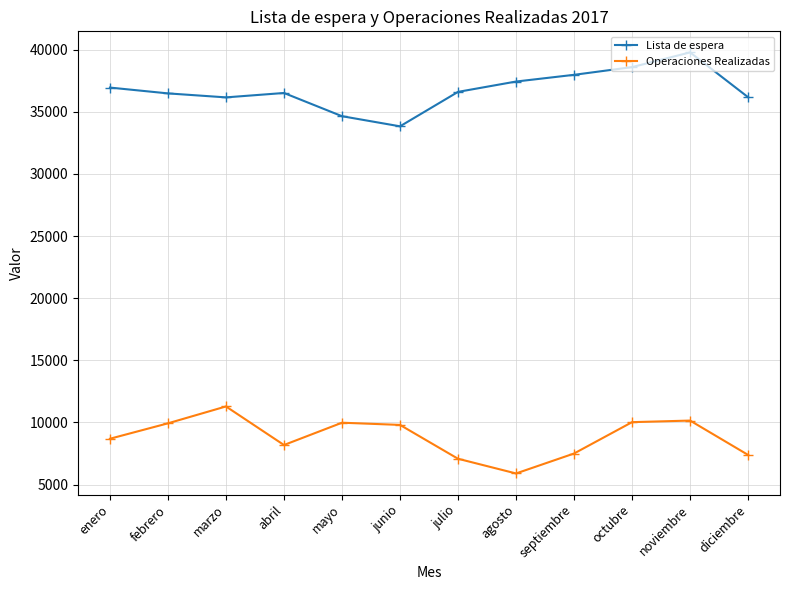

What is the sum of all Lista de espera values?

441217